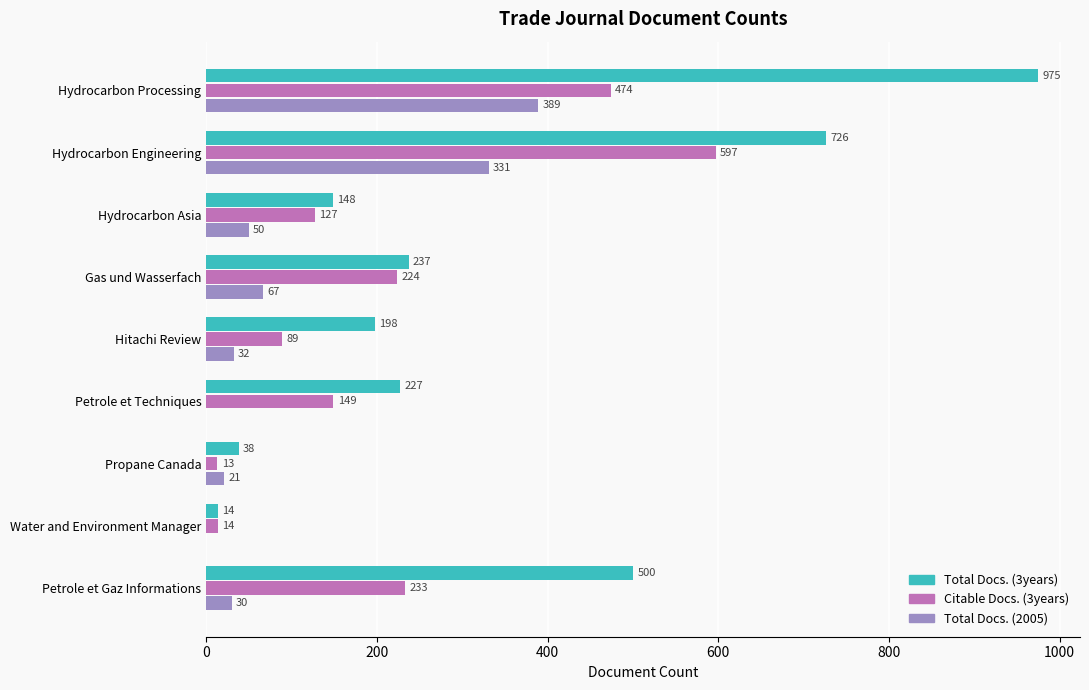

Which series has the largest total across all categories?

Total Docs. (3years)